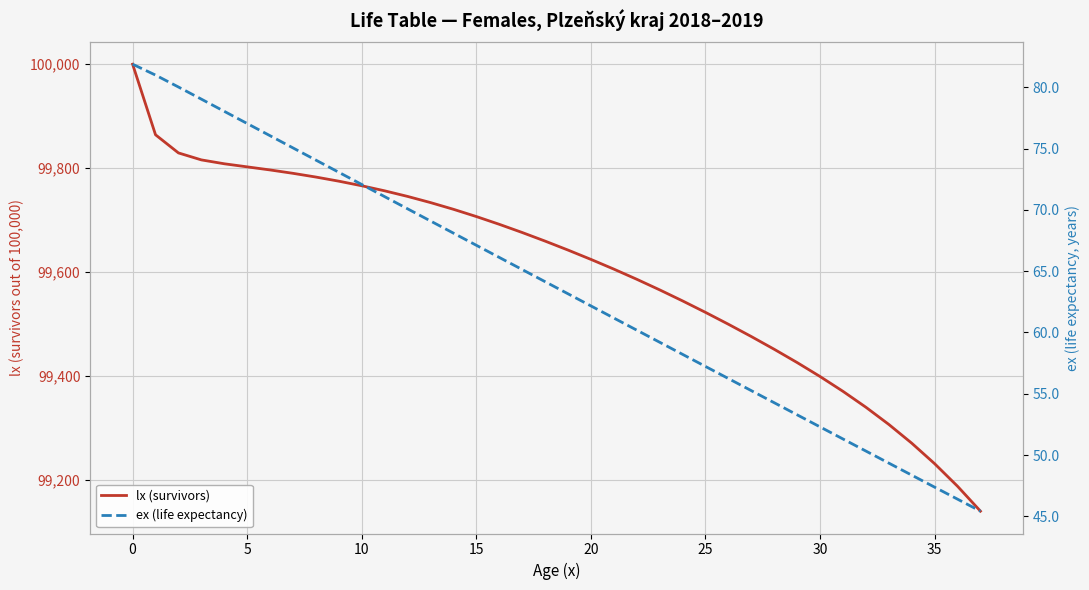

True or false: lx (survivors) and ex (life expectancy) cross at least once.

False